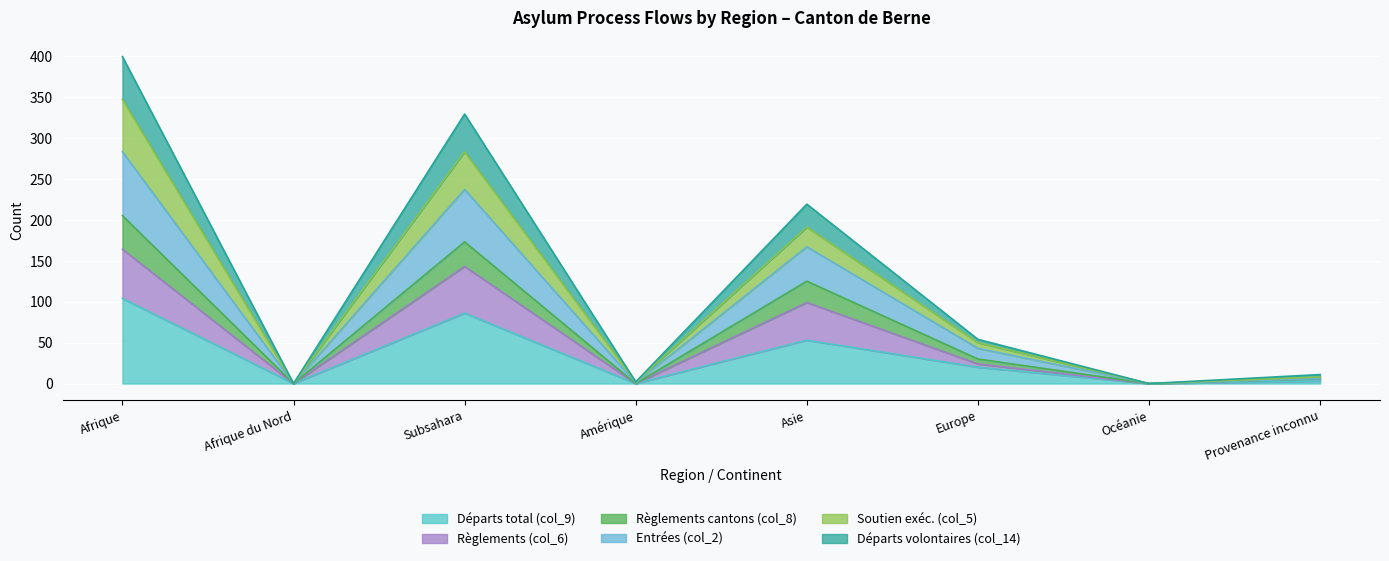

True or false: Départs volontaires (col_14) and Règlements (col_6) cross at least once.

False